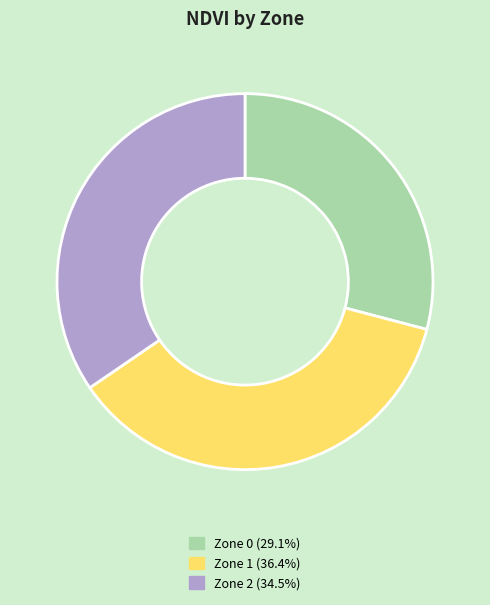

Rank the categories by value from highest to lowest.

Zone 1, Zone 2, Zone 0